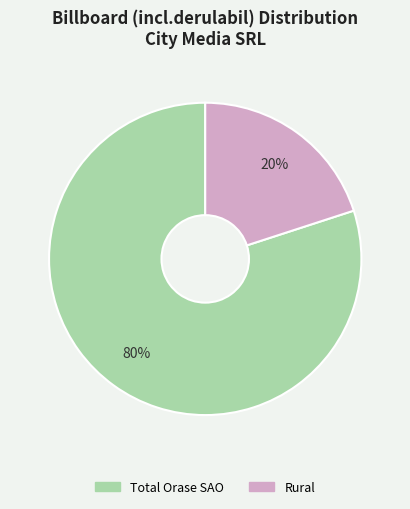

Count the number of slices in the pie.

2